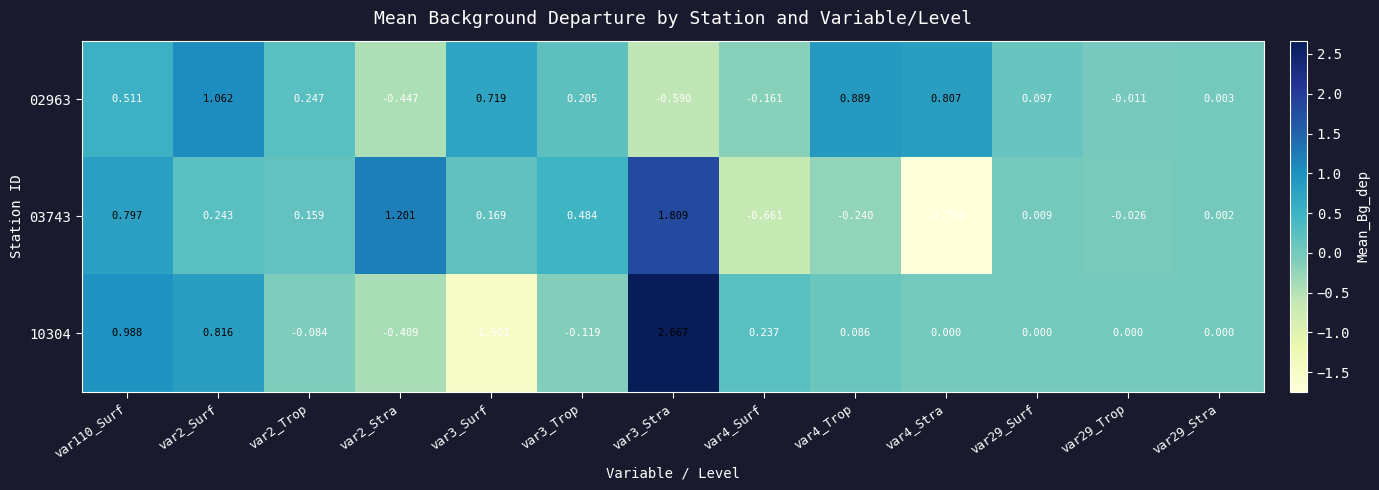

How many negative values does the 10304 series have?

4